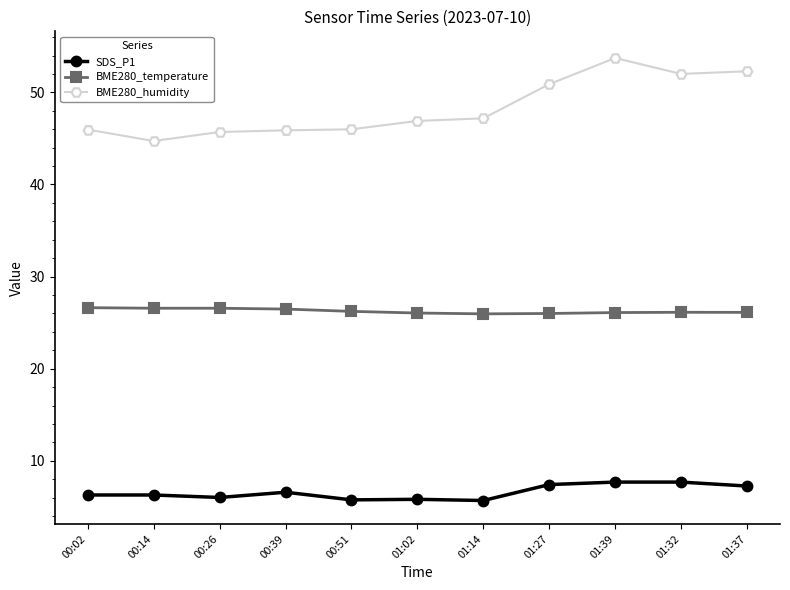

The BME280_humidity series shows 45.7 at 00:26. True or false?

True